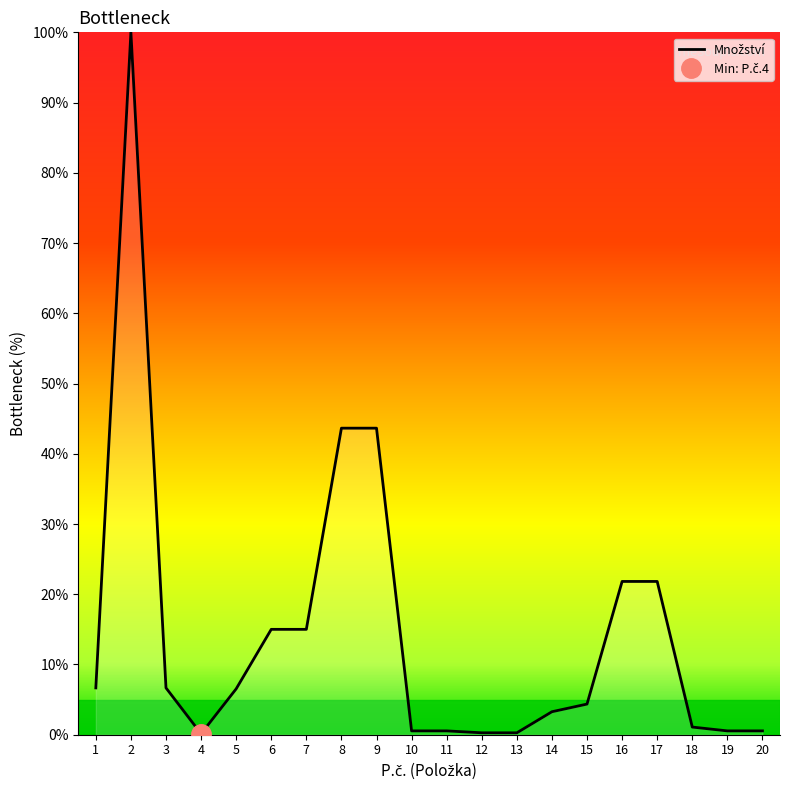

What value does the data have at 4?

0.1